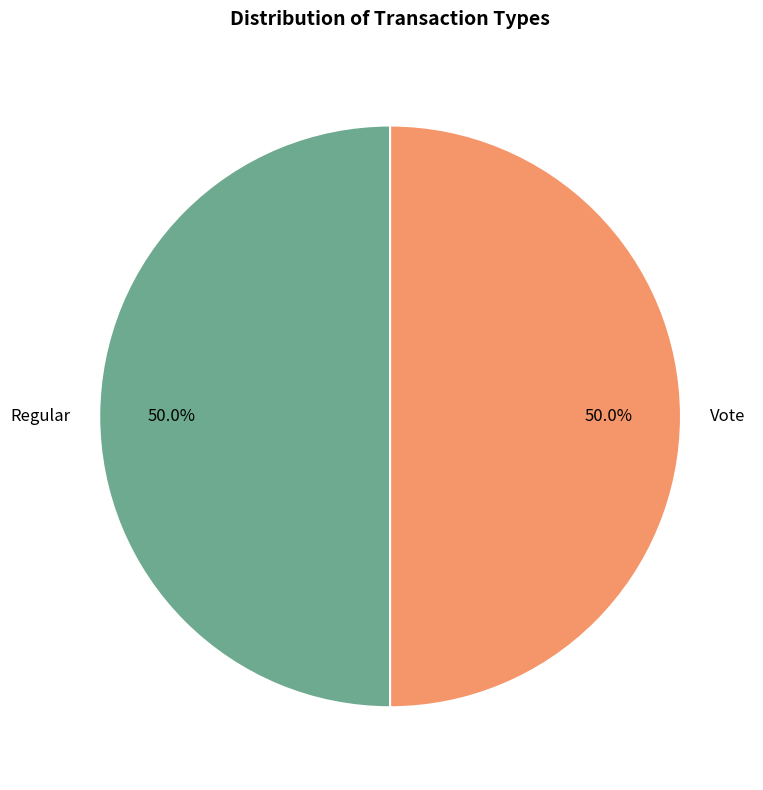

What is the total percentage of Vote and Regular?

100.0%